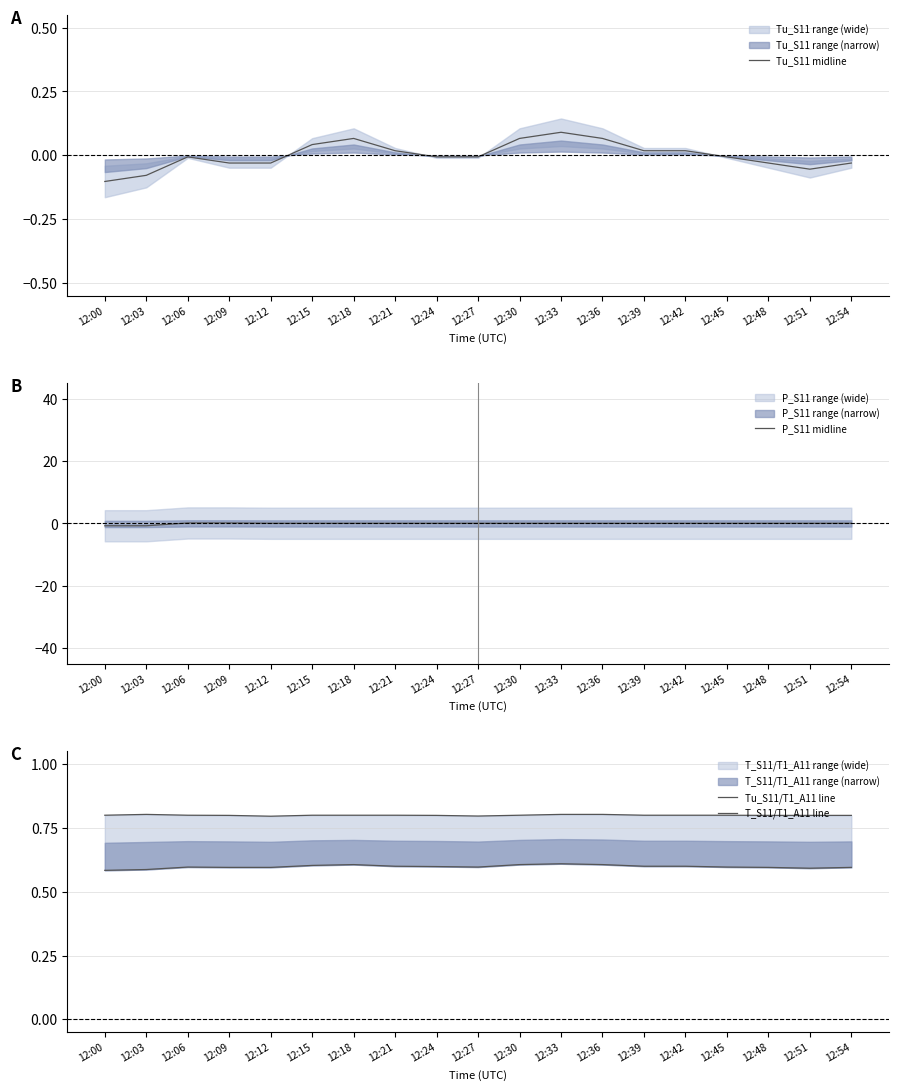

What is the difference between the maximum and second lowest values in the Tu_S11 midline series?

0.2